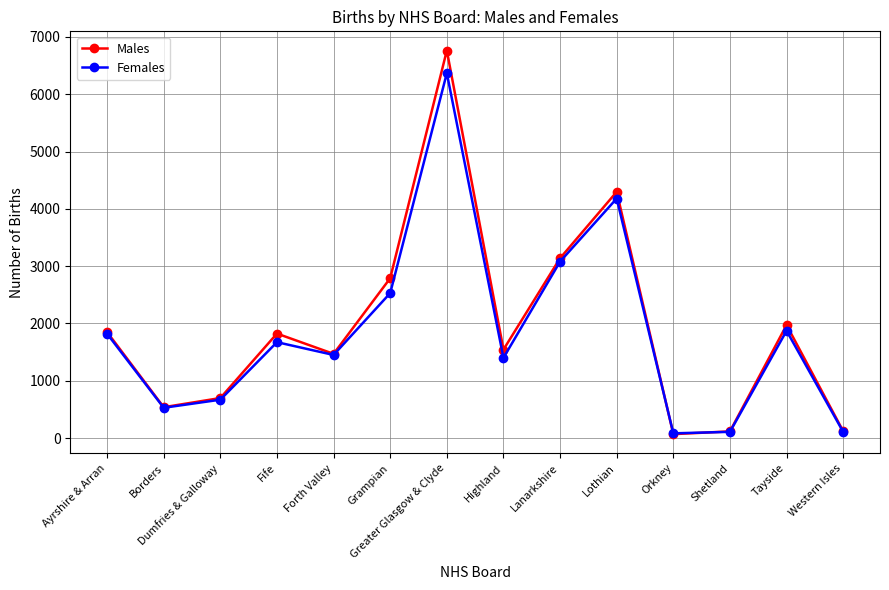

List the series in order of their overall mean, highest first.

Males, Females